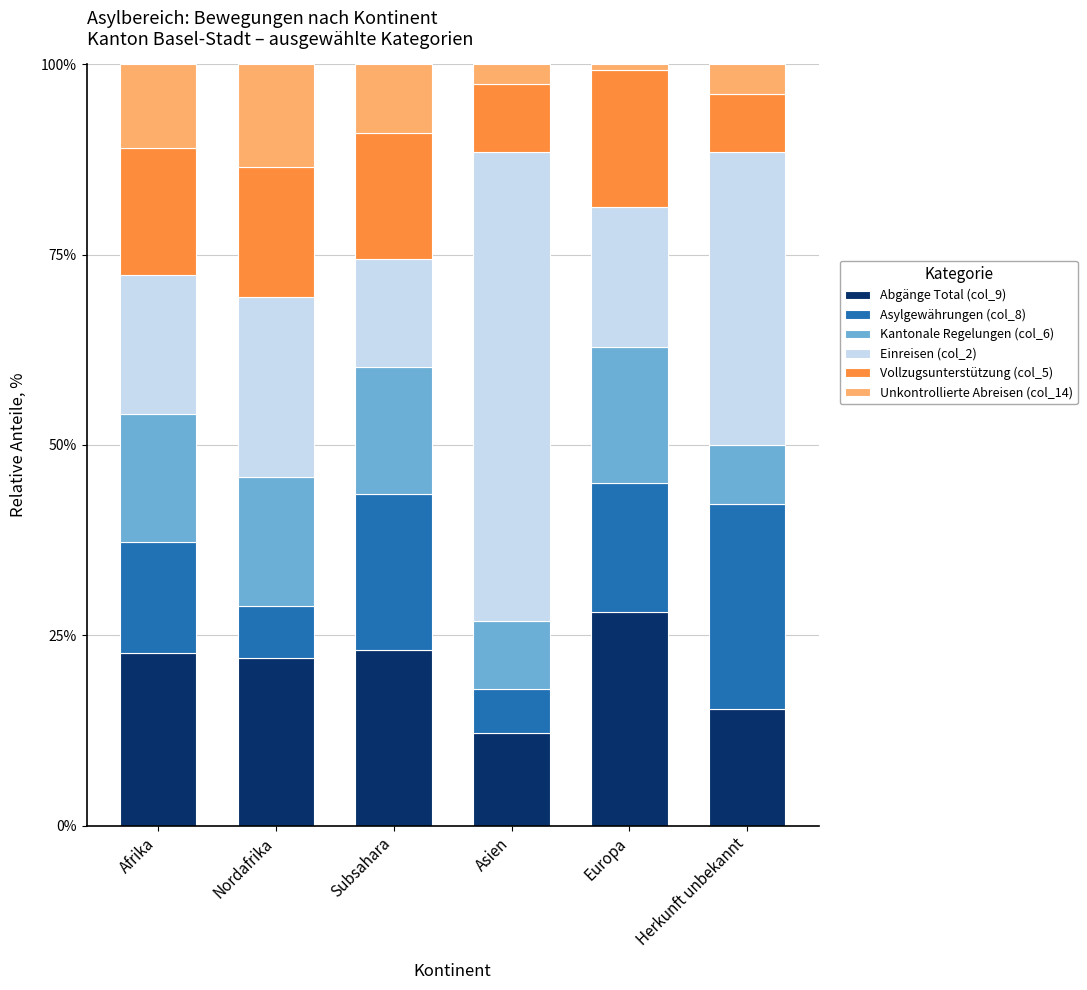

Which series changed the most between Asien and Europa?

Einreisen (col_2)